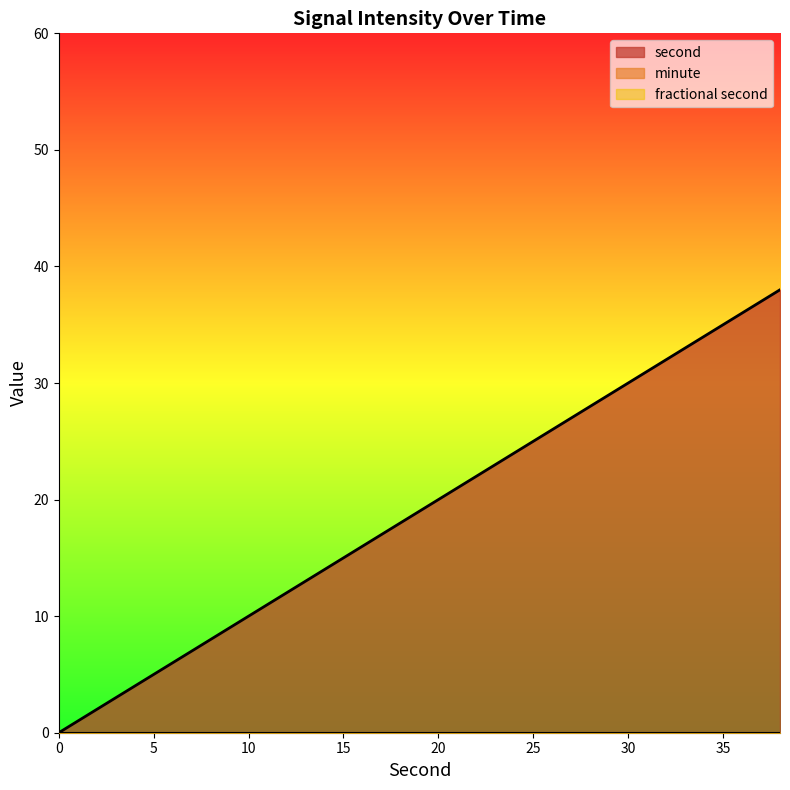

Which series changed the most between 14 and 28?

second